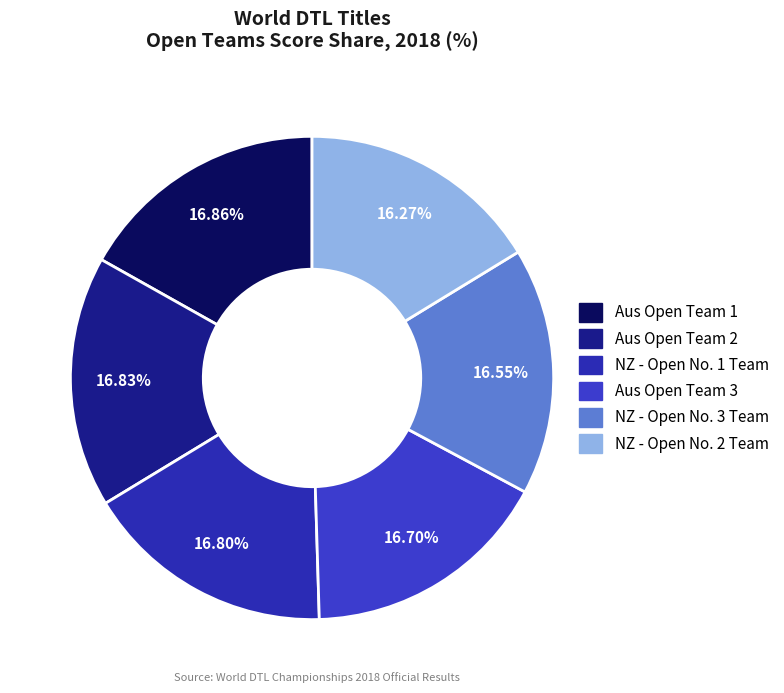

Is it true that NZ - Open No. 3 Team is 28% of the pie?

False